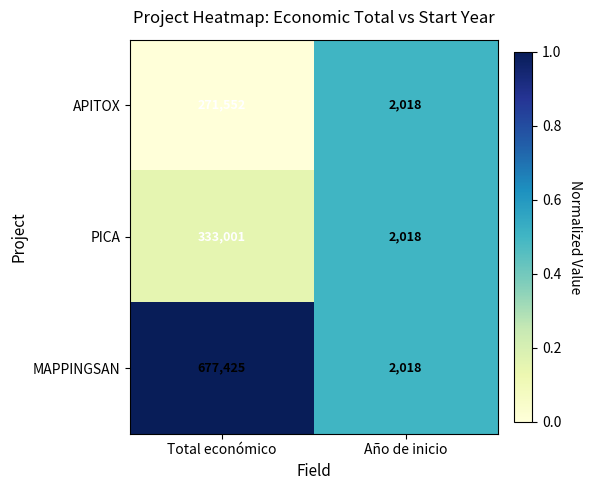

The value of PICA at Año de inicio is 1341. True or false?

False